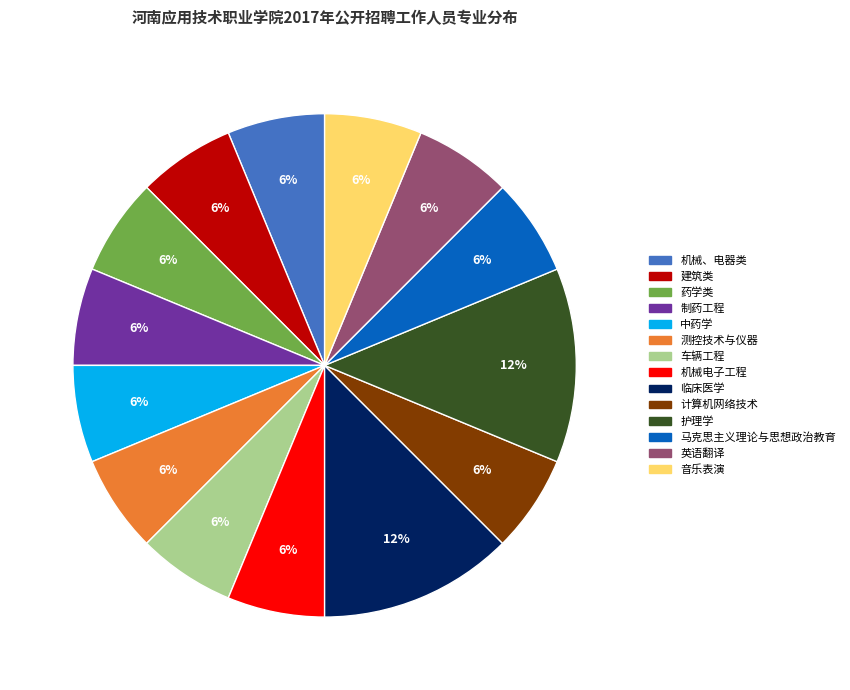

To the nearest percent, what percentage of the pie is 计算机网络技术?

6%